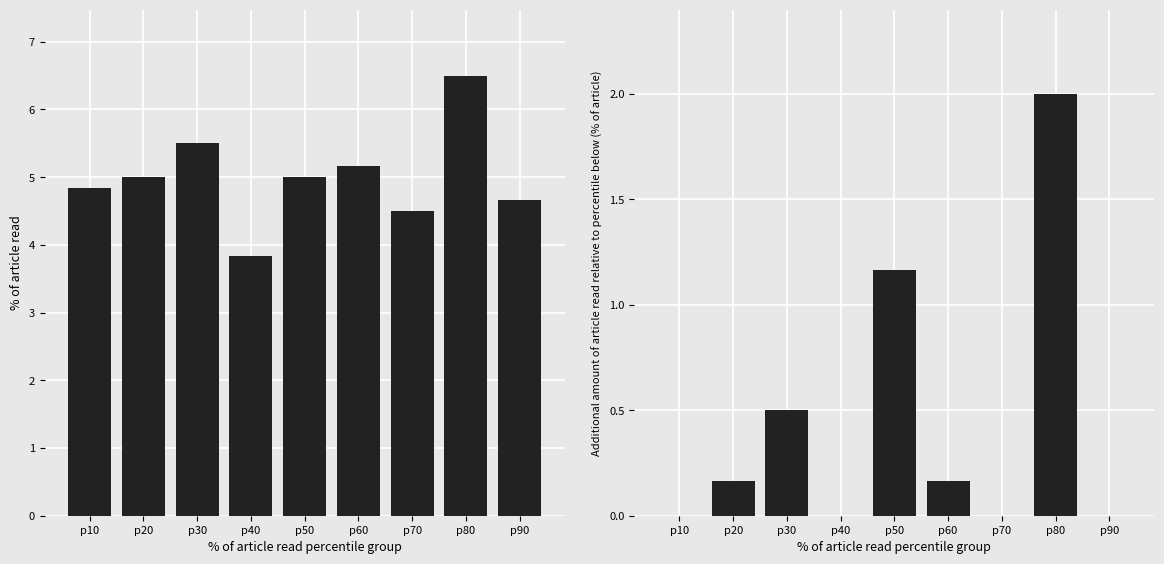

List the series in order of their peak value, highest first.

mean value, delta value